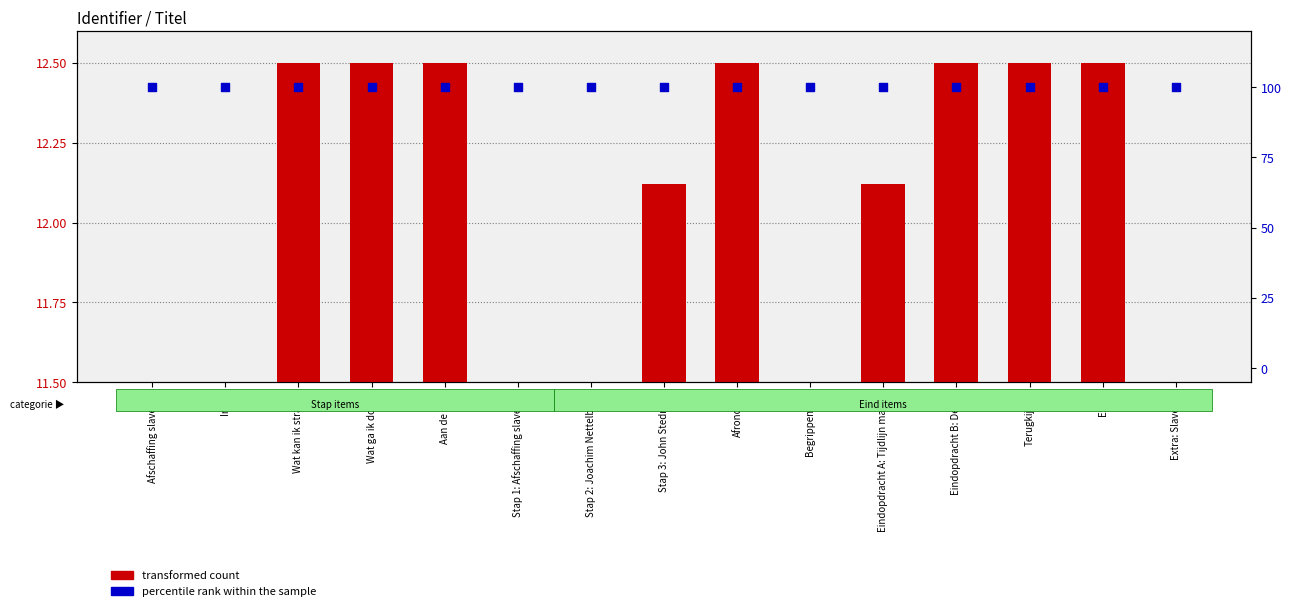

At which category is the sum across all series the highest?

Extra